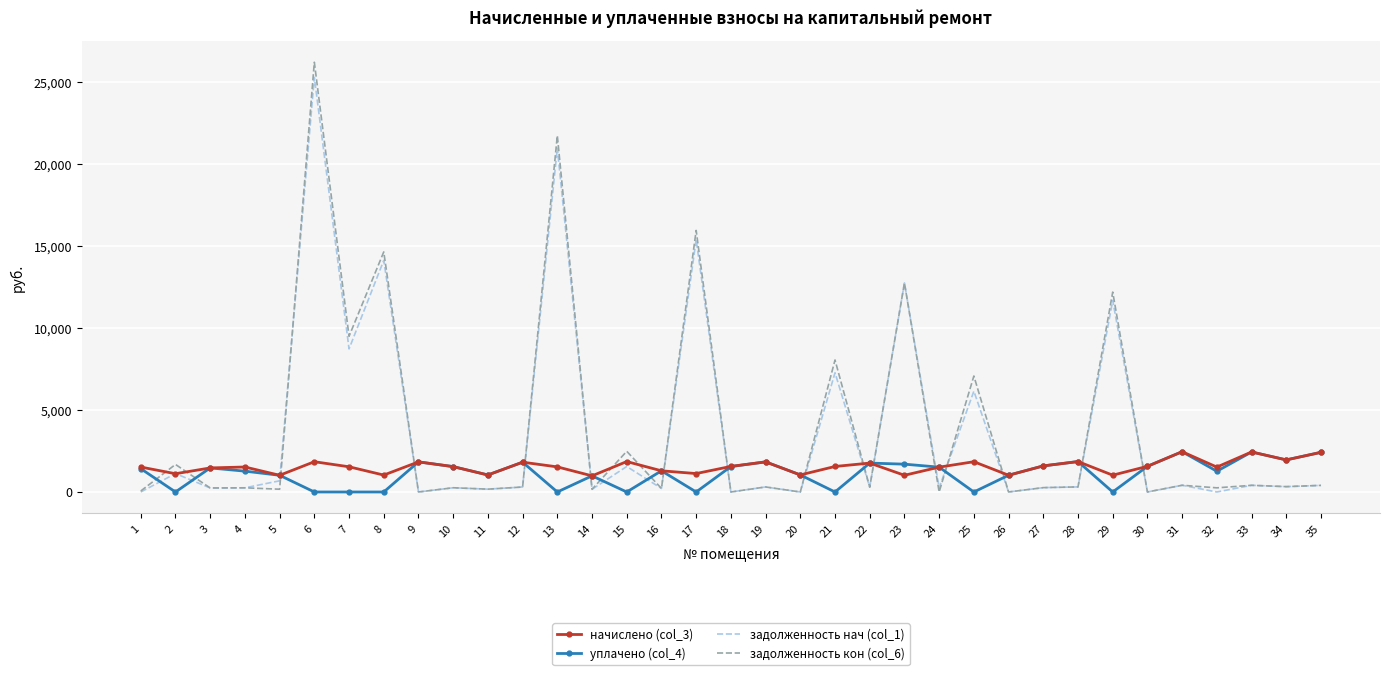

The value of задолженность кон (col_6) at 19 is 305.8. True or false?

True